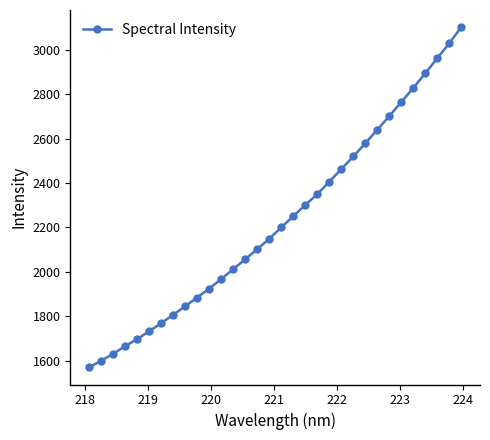

What is the sum of all values?

71411.2